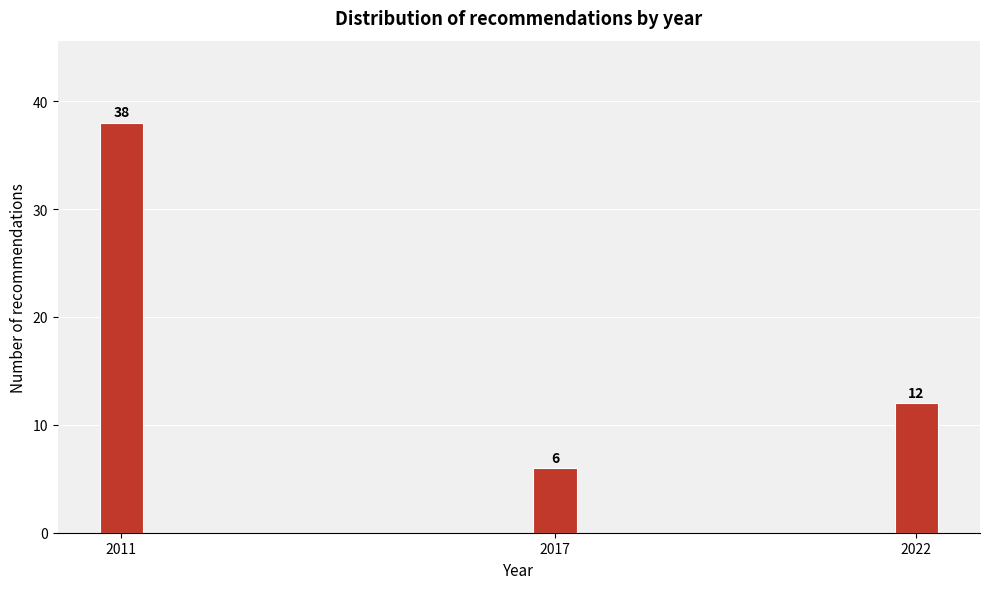

Reading left to right, transcribe all the data shown in this chart.

2011=38	2017=6	2022=12